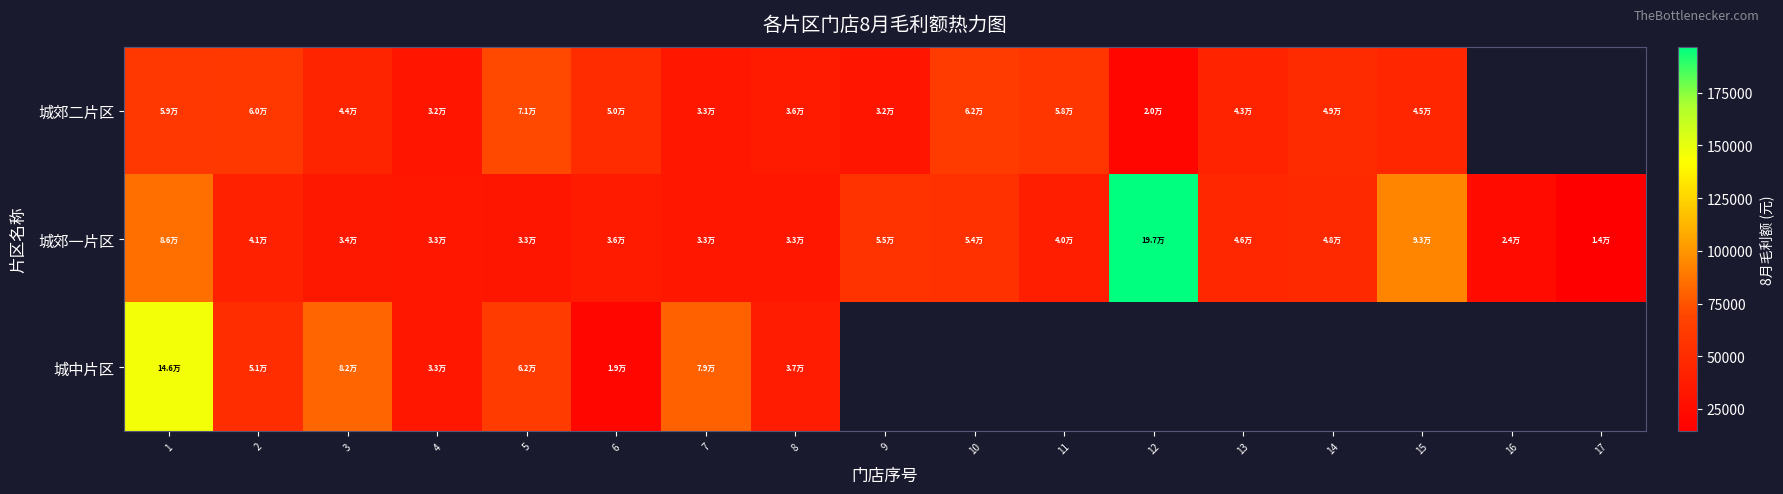

Rank the categories by 城郊二片区 value from lowest to highest.

12, 9, 4, 7, 8, 13, 3, 15, 14, 6, 11, 1, 2, 10, 5, 16, 17